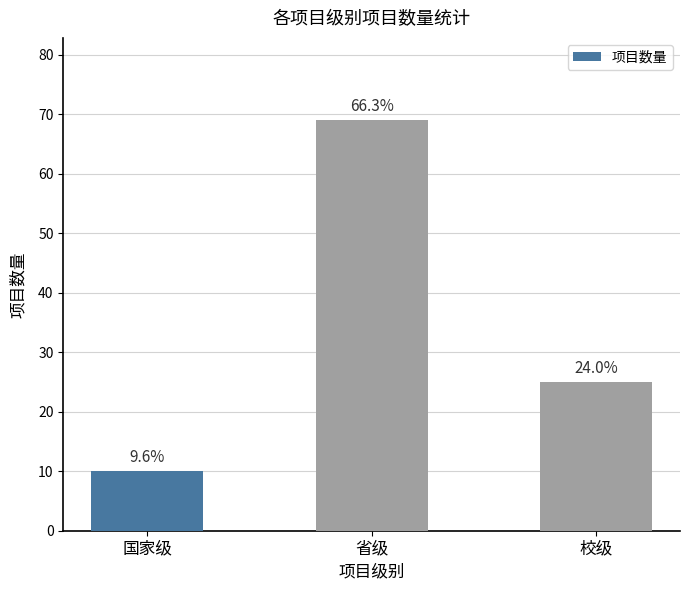

Does the chart contain any negative values?

No